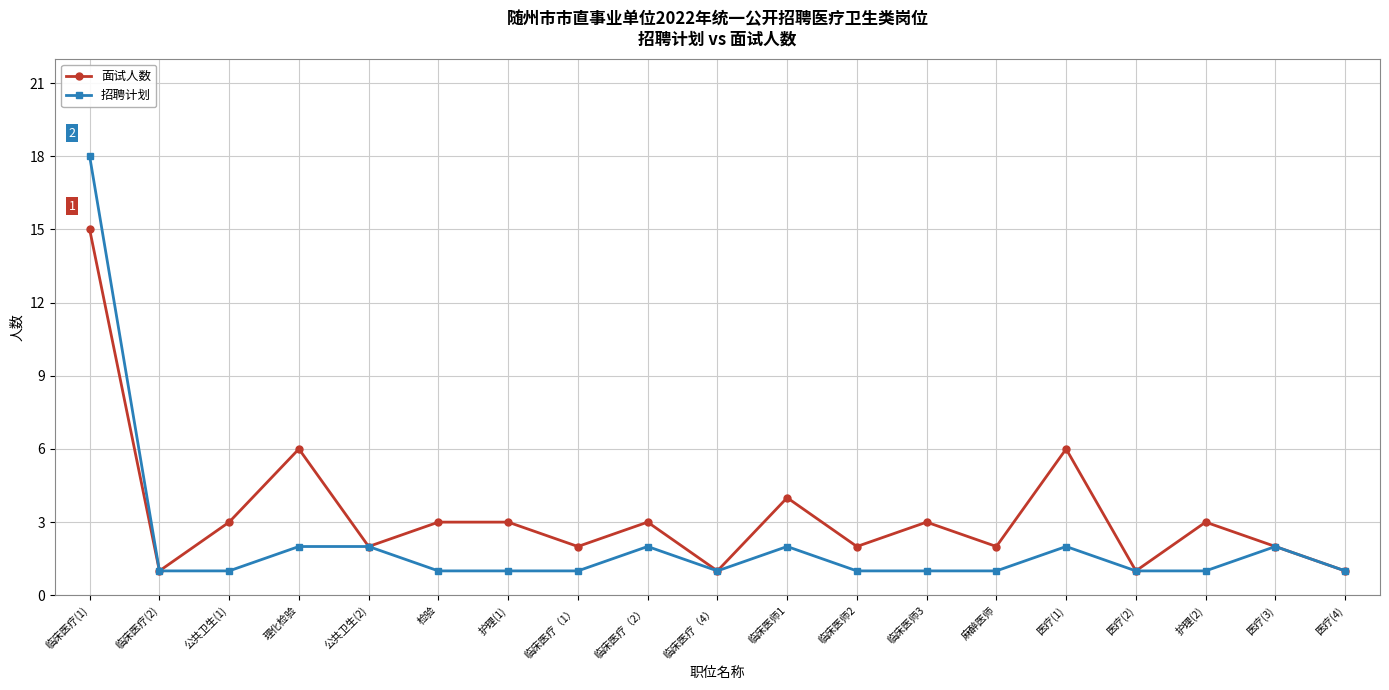

Which series changed the most between 临床医师3 and 医疗(1)?

面试人数